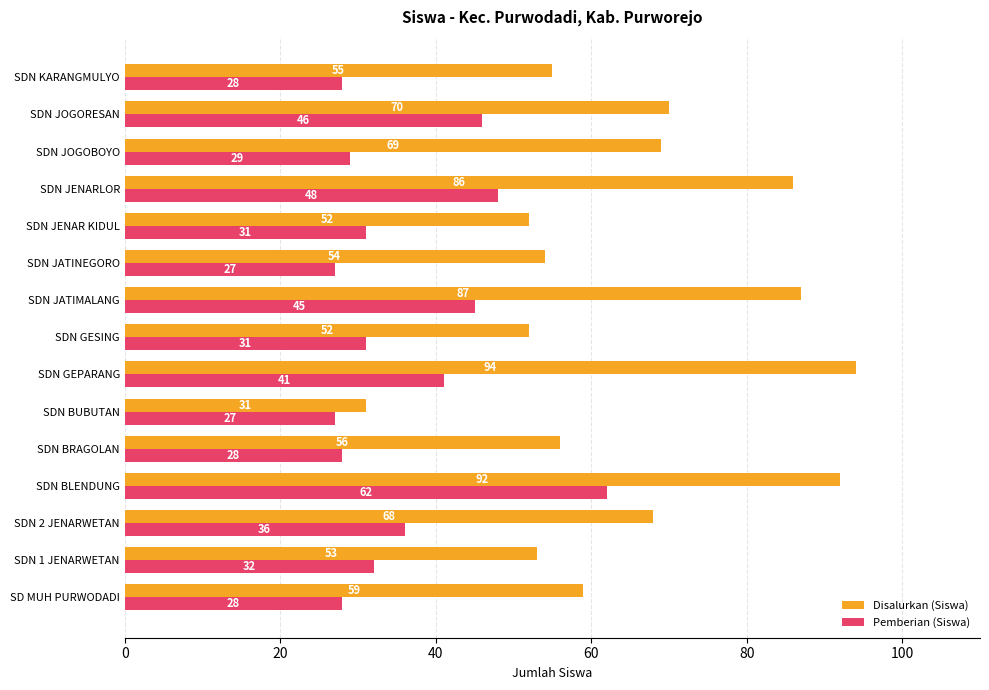

The value of Pemberian (Siswa) at SD MUH PURWODADI is 28. True or false?

True